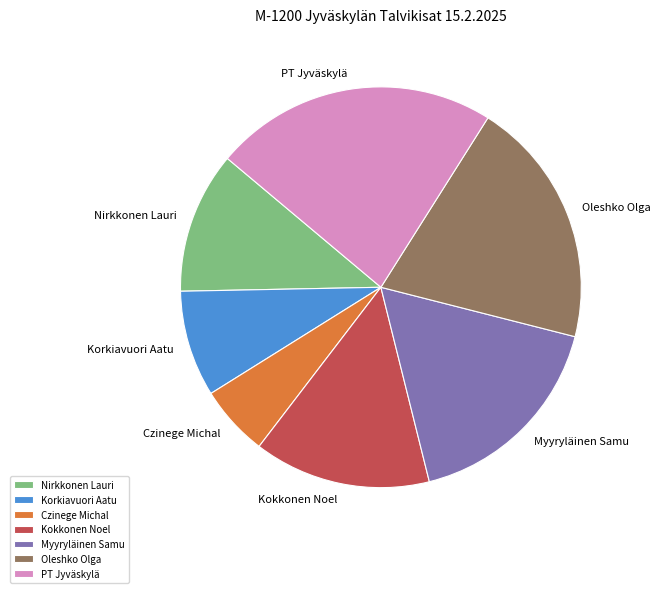

Rank the categories by value from lowest to highest.

Czinege Michal, Korkiavuori Aatu, Nirkkonen Lauri, Kokkonen Noel, Myyryläinen Samu, Oleshko Olga, PT Jyväskylä